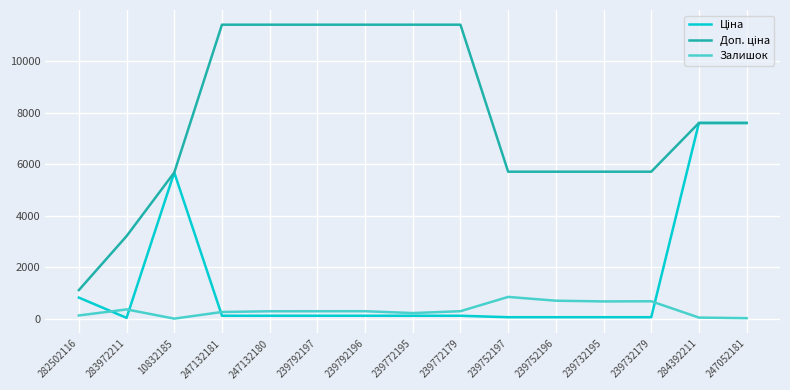

How many categories are shown in the chart?

15